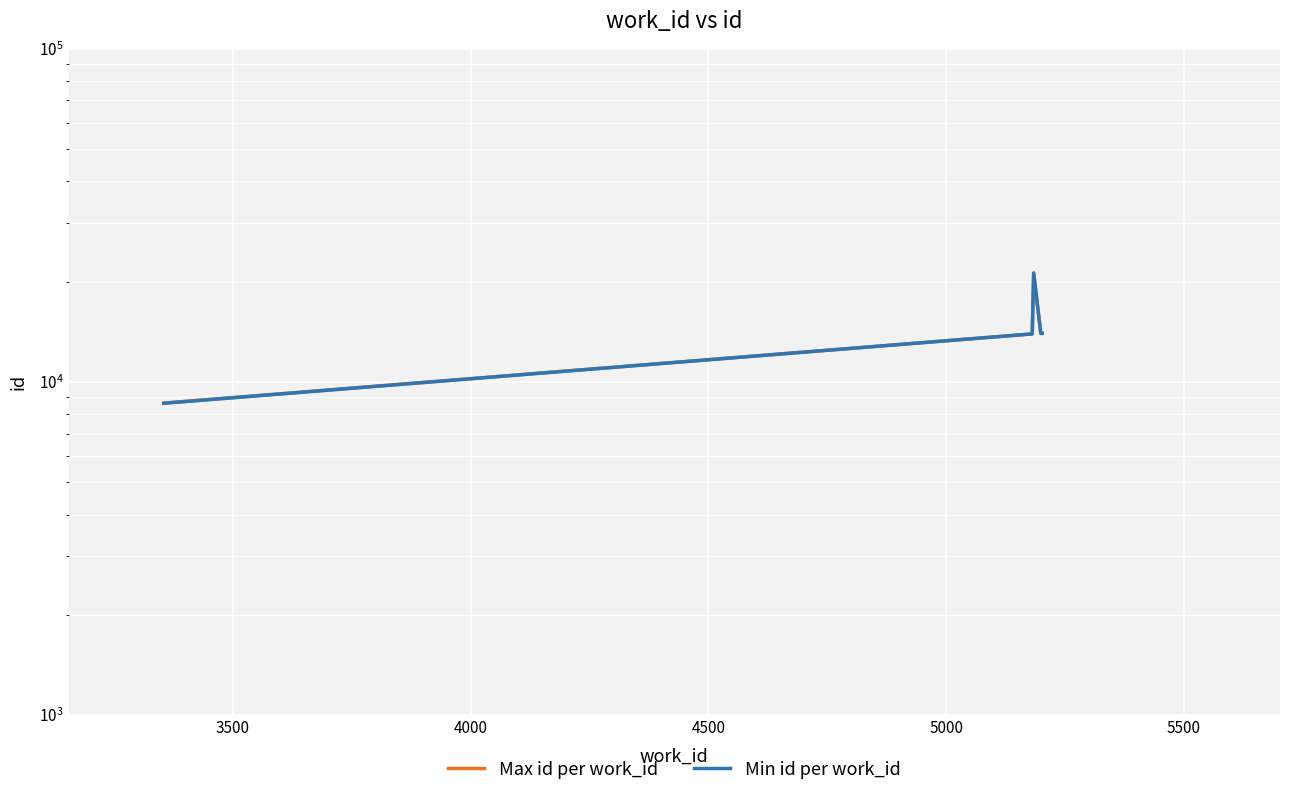

True or false: Max id per work_id has more than 1 points higher than both neighbors.

False